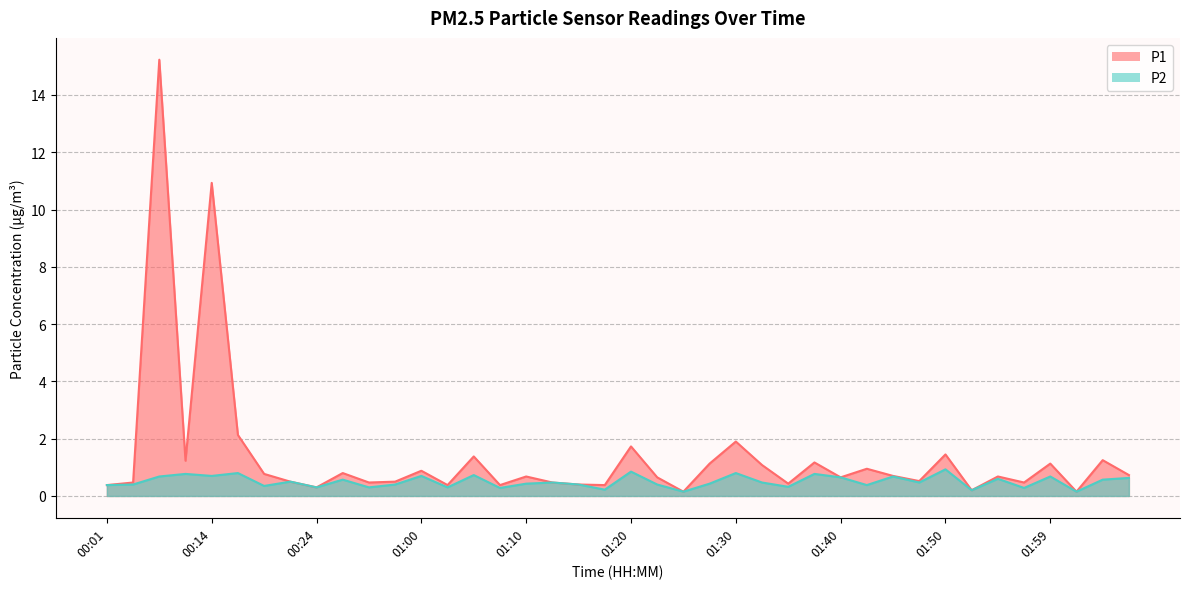

The value of P1 at 01:00 is 1.4. True or false?

False